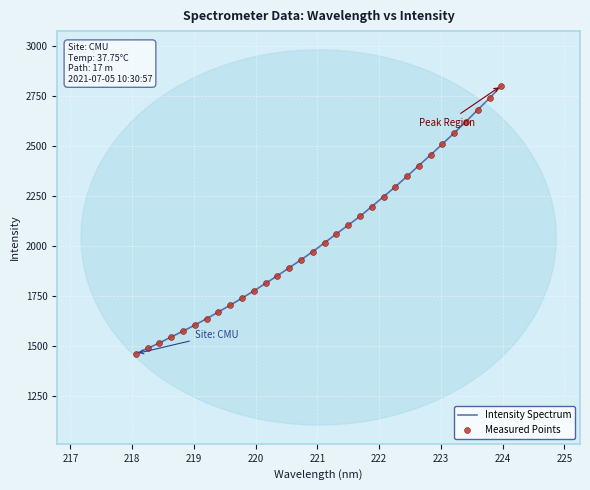

What is the greatest value displayed?

2799.4